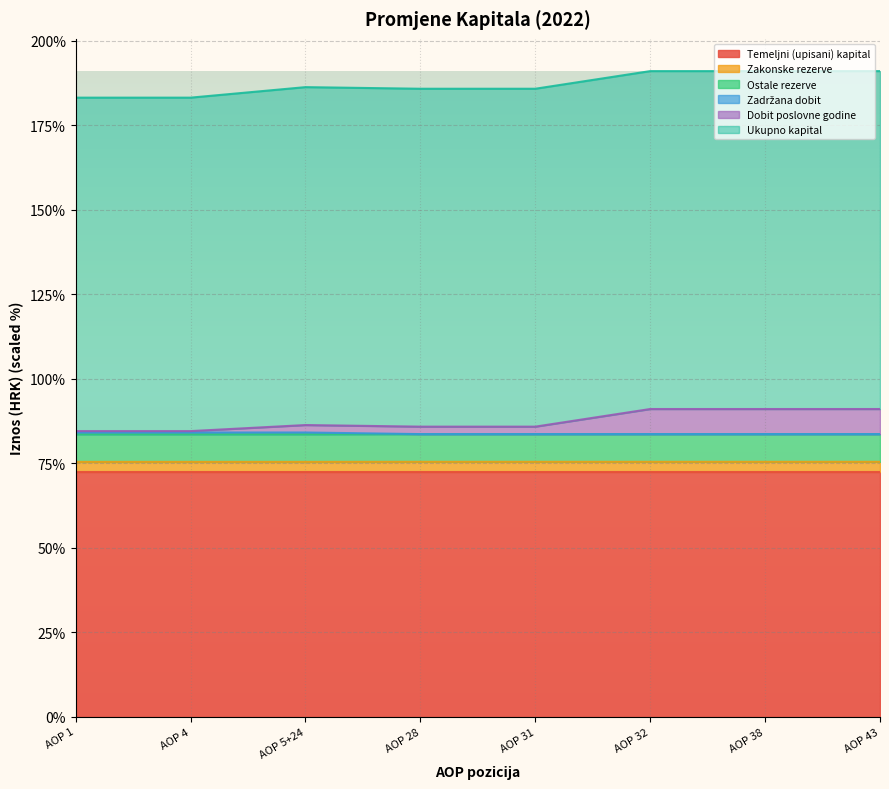

True or false: Ostale rezerve and Zadržana dobit intersect in this chart.

False